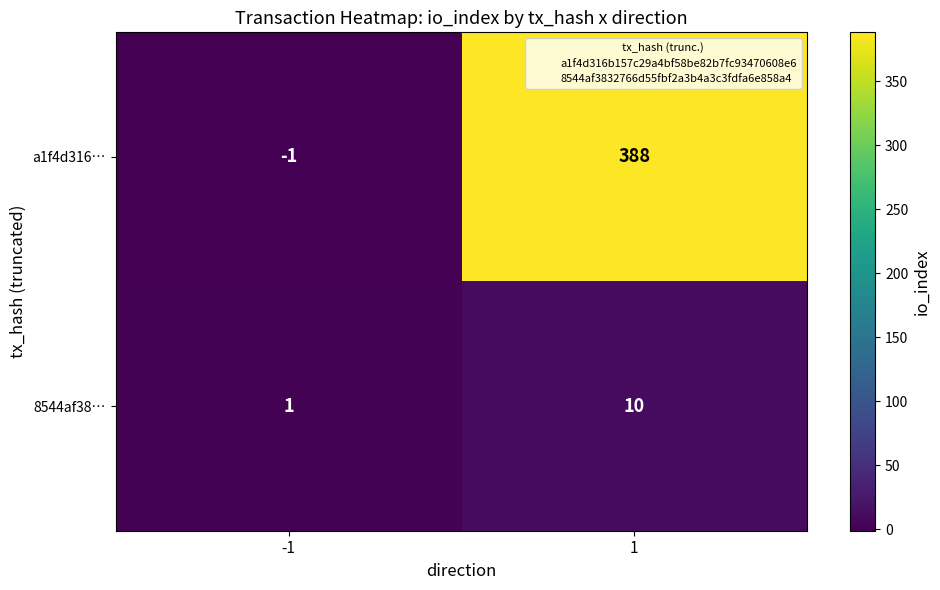

What is the sum of all a1f4d316… values?

387